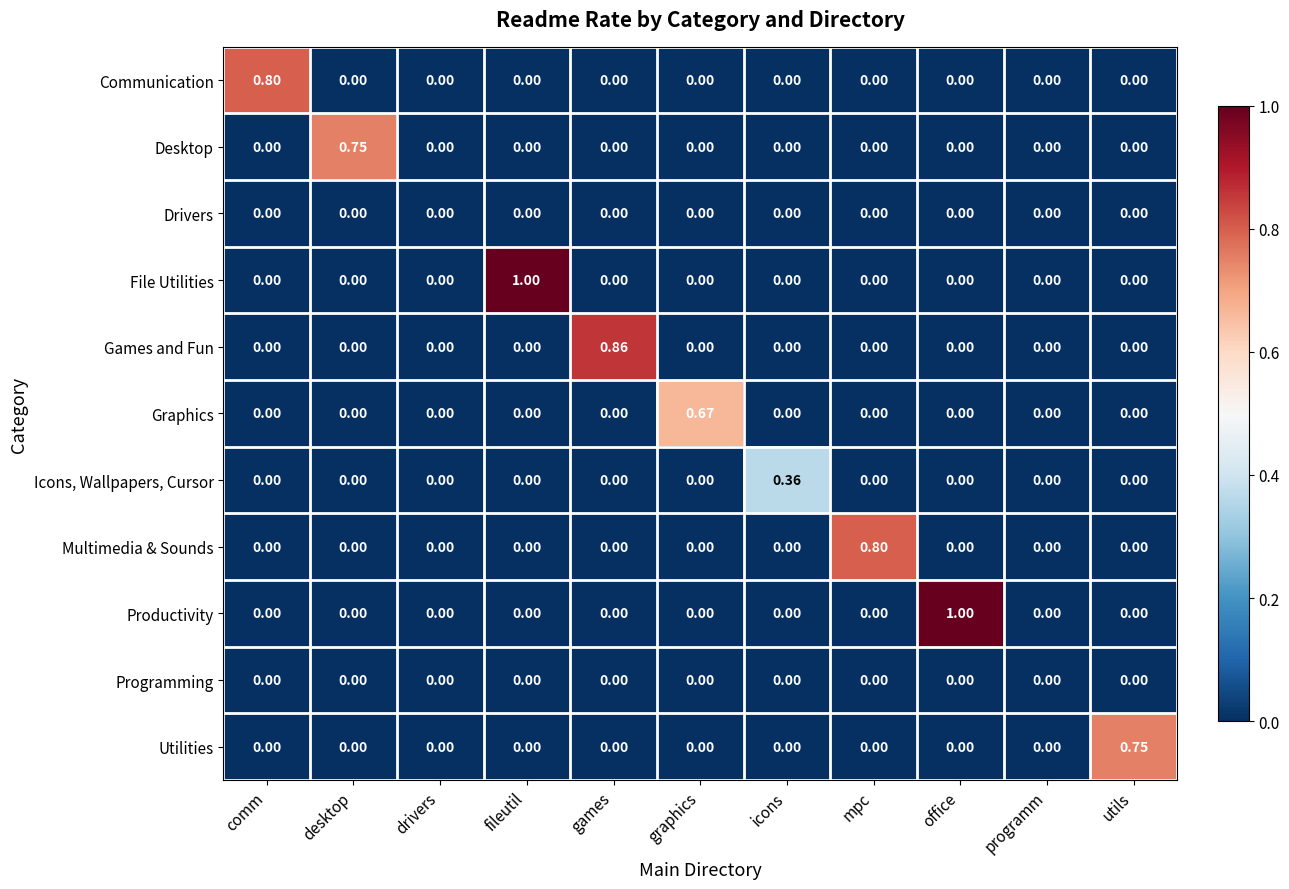

Which category has the highest value in the Games and Fun series?

games